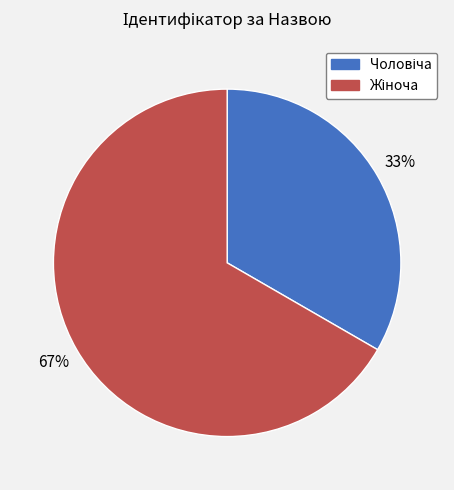

Is there a majority slice in this chart?

Yes